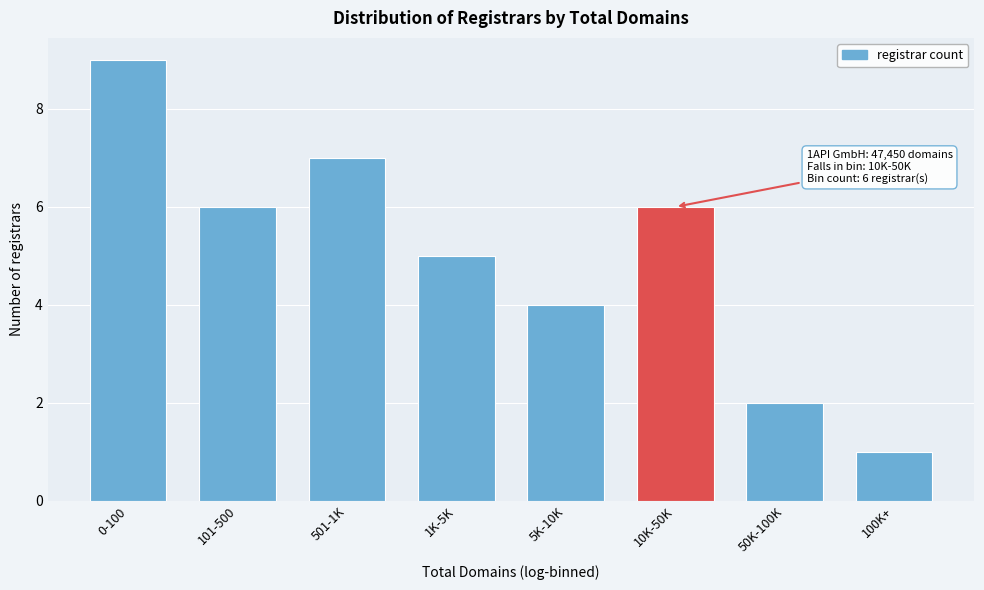

Reading left to right, extract all data points from this chart.

0-100=9	101-500=6	501-1K=7	1K-5K=5	5K-10K=4	10K-50K=6	50K-100K=2	100K+=1